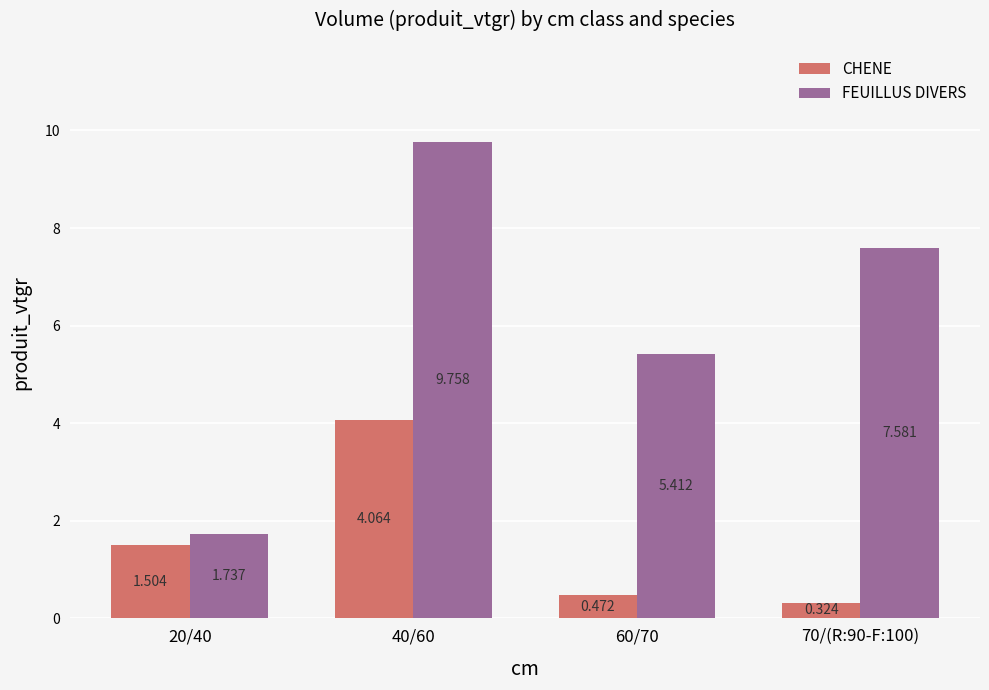

Which category has the lowest value across all series?

70/(R:90-F:100)